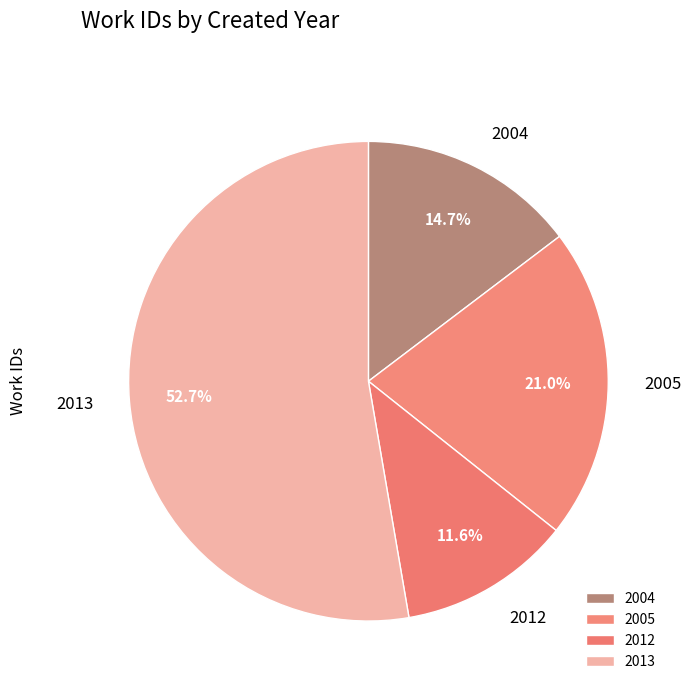

Does 2005 represent more than half of the total?

No